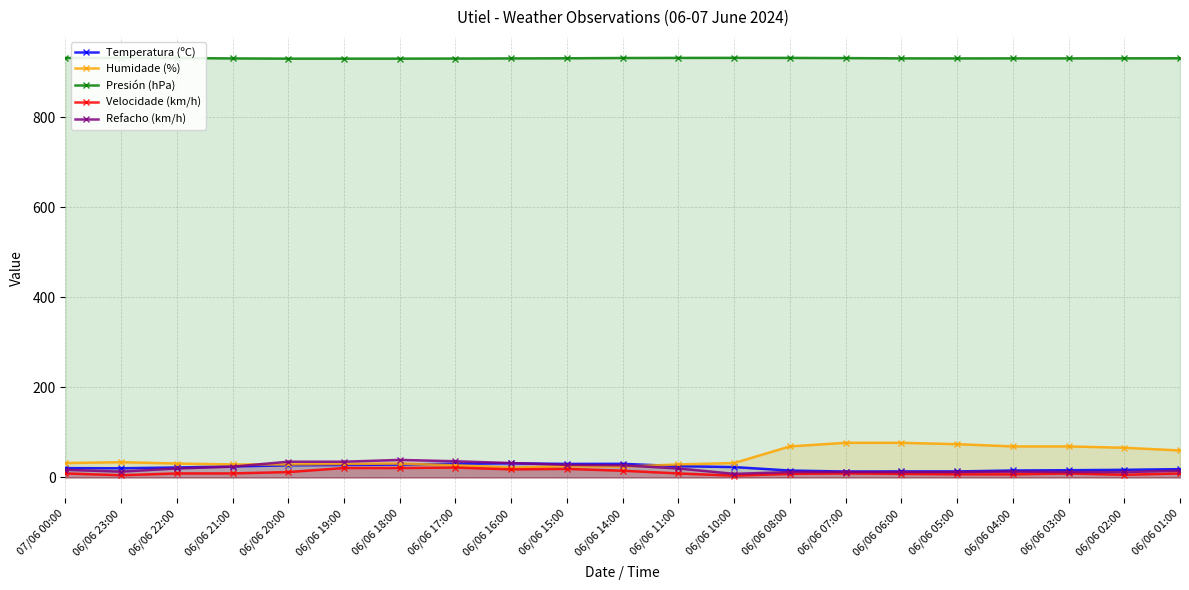

Reading left to right, transcribe all the data shown in this chart.

Temperatura (ºC): 20.8	20.4	22.2	24.5	27.1	27.7	28.7	30.6	31.5	30.1	30.3	25.1	23.1	15.4	13.2	13.4	13.4	15.5	16.1	17.0	18.5
Humidade (%): 32.0	34.0	31.0	29.0	29.0	30.0	31.0	27.0	22.0	25.0	24.0	29.0	32.0	69.0	77.0	77.0	74.0	69.0	69.0	66.0	60.0
Presión (hPa): 931.9	932.2	931.9	931.0	930.5	930.5	930.5	930.7	931.0	931.3	931.9	932.1	932.2	932.1	931.7	931.1	931.0	931.1	931.1	931.2	931.3
Velocidade (km/h): 9.0	5.0	9.0	9.0	12.0	21.0	21.0	22.0	18.0	19.0	15.0	9.0	4.0	8.0	9.0	8.0	7.0	7.0	9.0	6.0	9.0
Refacho (km/h): 17.0	13.0	20.0	24.0	35.0	35.0	39.0	36.0	32.0	28.0	27.0	20.0	8.0	12.0	12.0	12.0	12.0	13.0	12.0	12.0	15.0